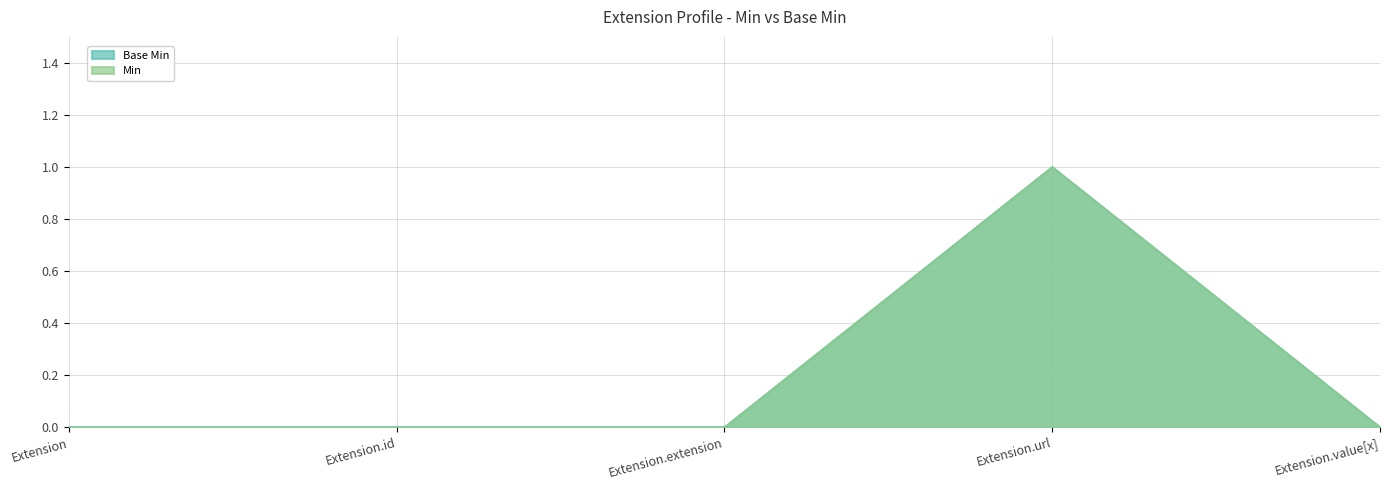

At how many categories does at least one series exceed 0?

1